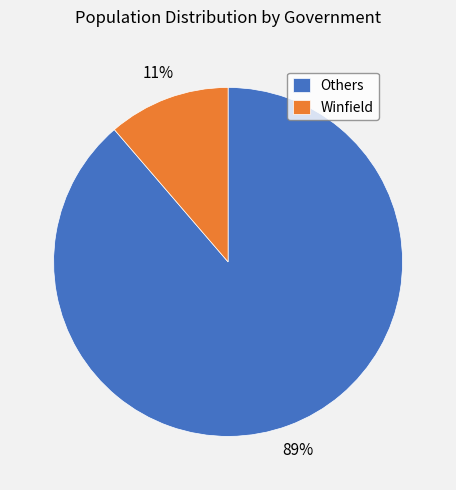

How many slices are in this pie chart?

2